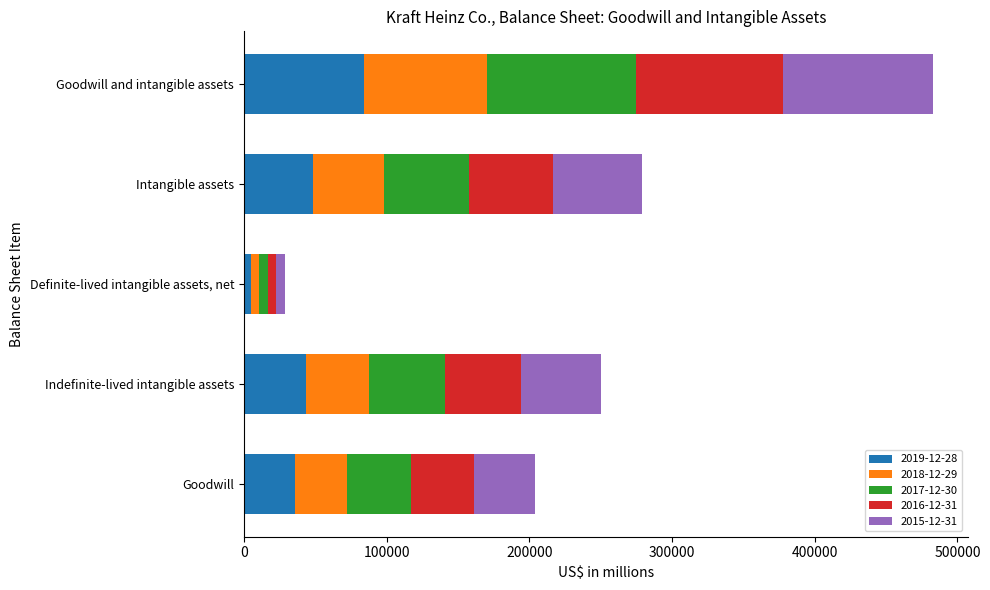

List the labels in order of 2019-12-28 value, largest first.

Goodwill and intangible assets, Intangible assets, Indefinite-lived intangible assets, Goodwill, Definite-lived intangible assets, net